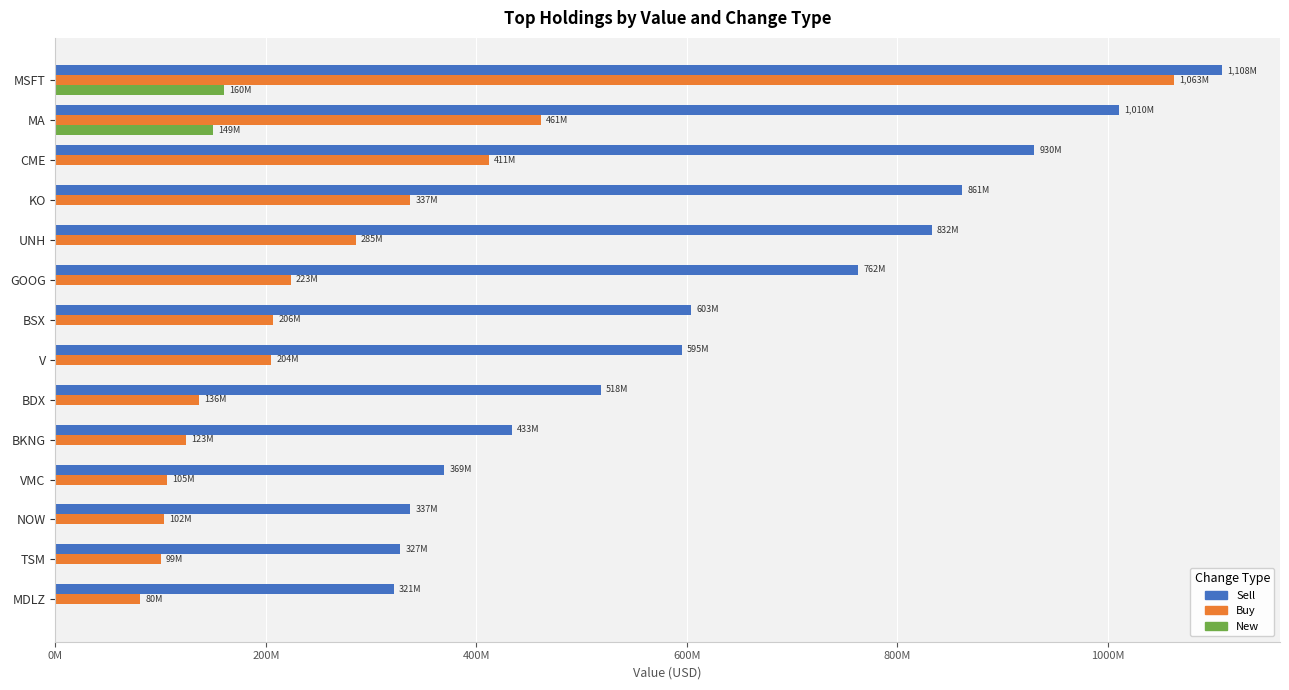

What are all the series names shown in the legend?

Sell, Buy, New